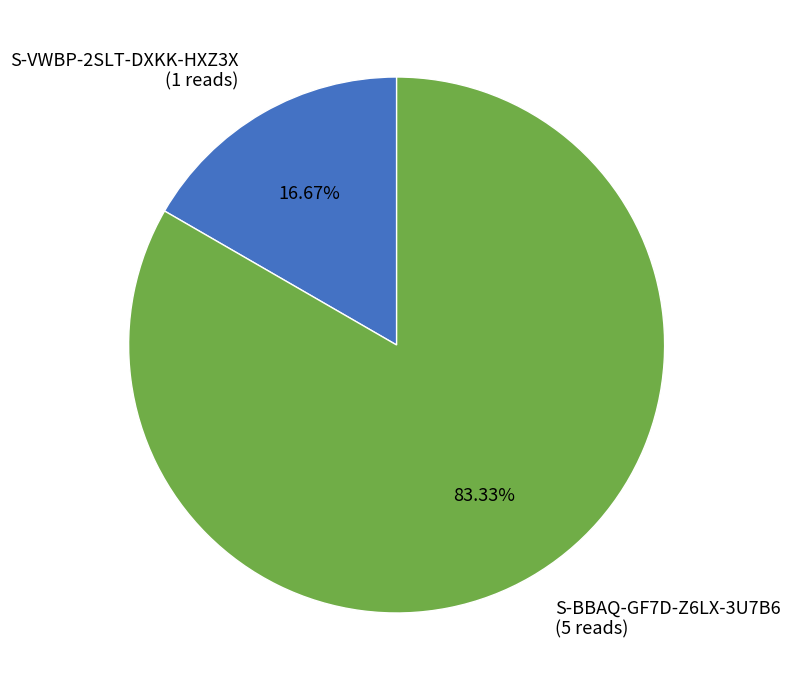

Which category accounts for the majority?

S-BBAQ-GF7D-Z6LX-3U7B6